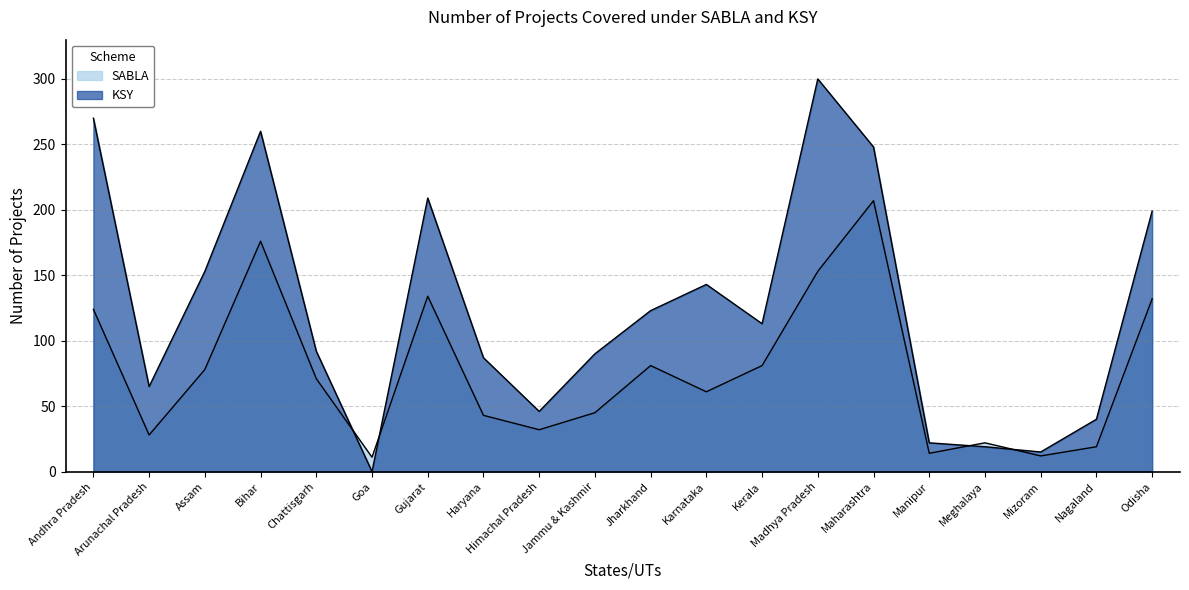

What is the difference between the maximum and minimum values in the SABLA series?

196